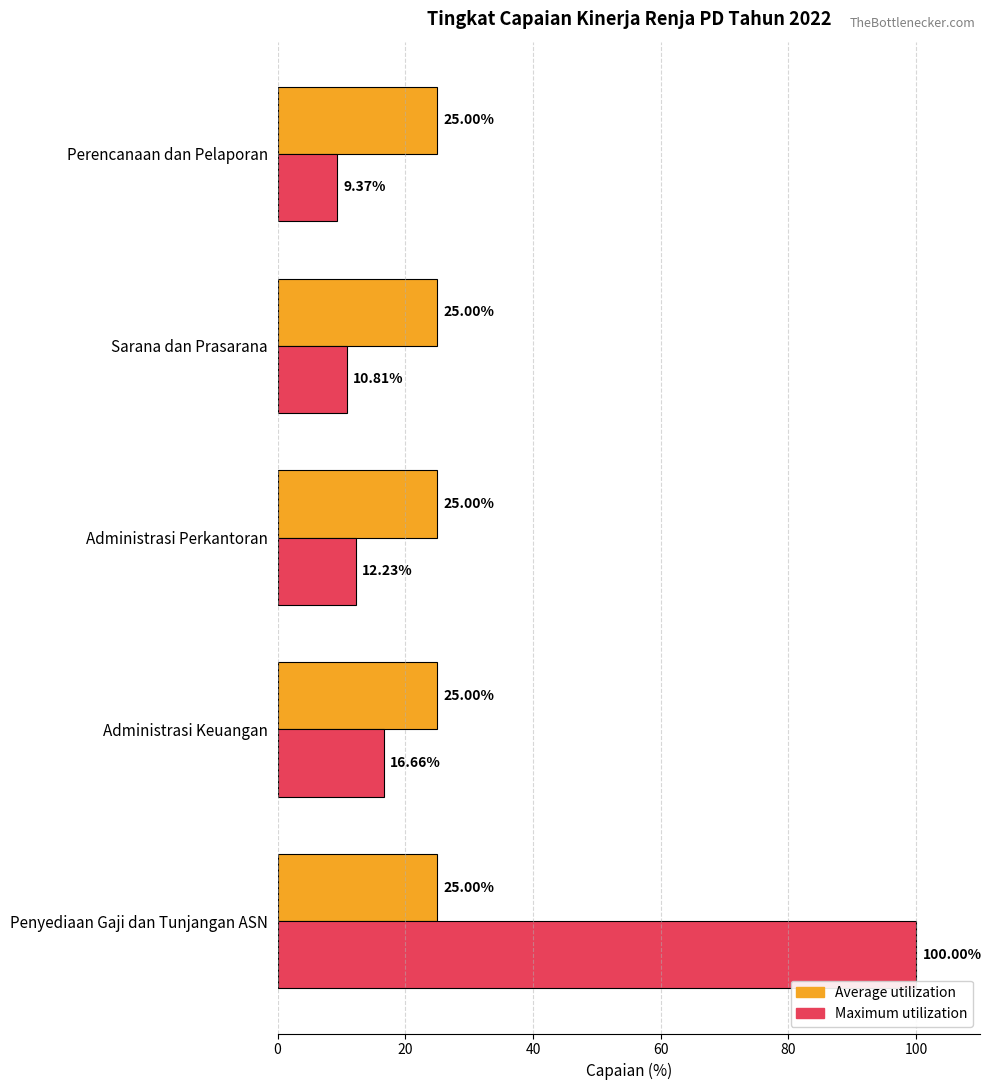

What is the difference between the highest and lowest values at Administrasi Keuangan?

8.3